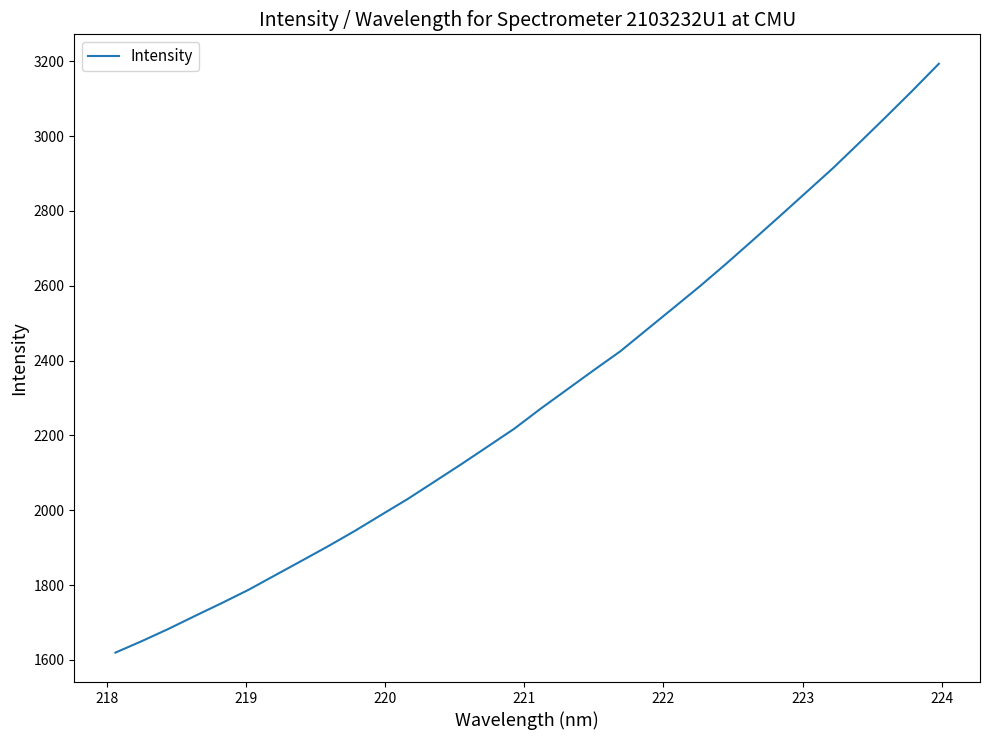

True or false: the data has more than 1 interior local peaks.

False